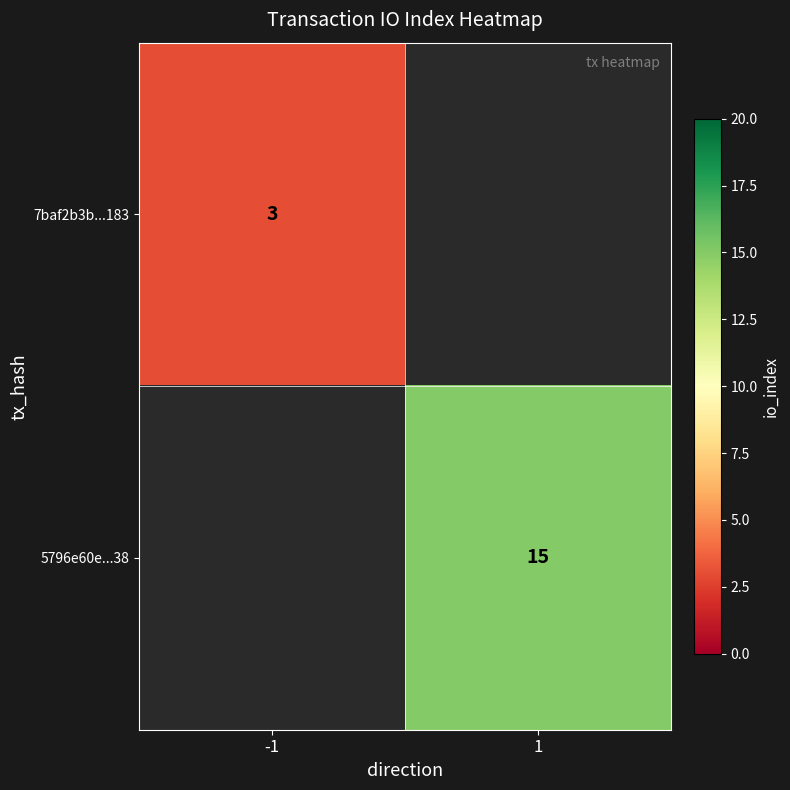

At how many categories does at least one series exceed 8?

1